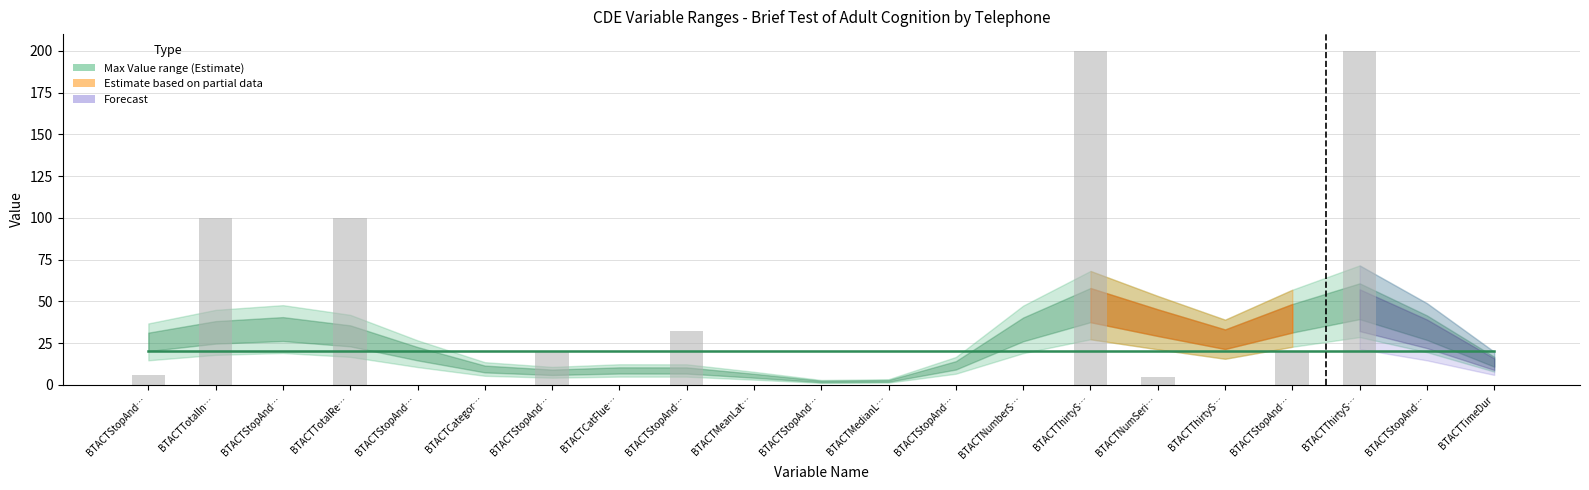

The value of Max Value at BTACTStopAndGoSwtchTrlScore is 10. True or false?

False